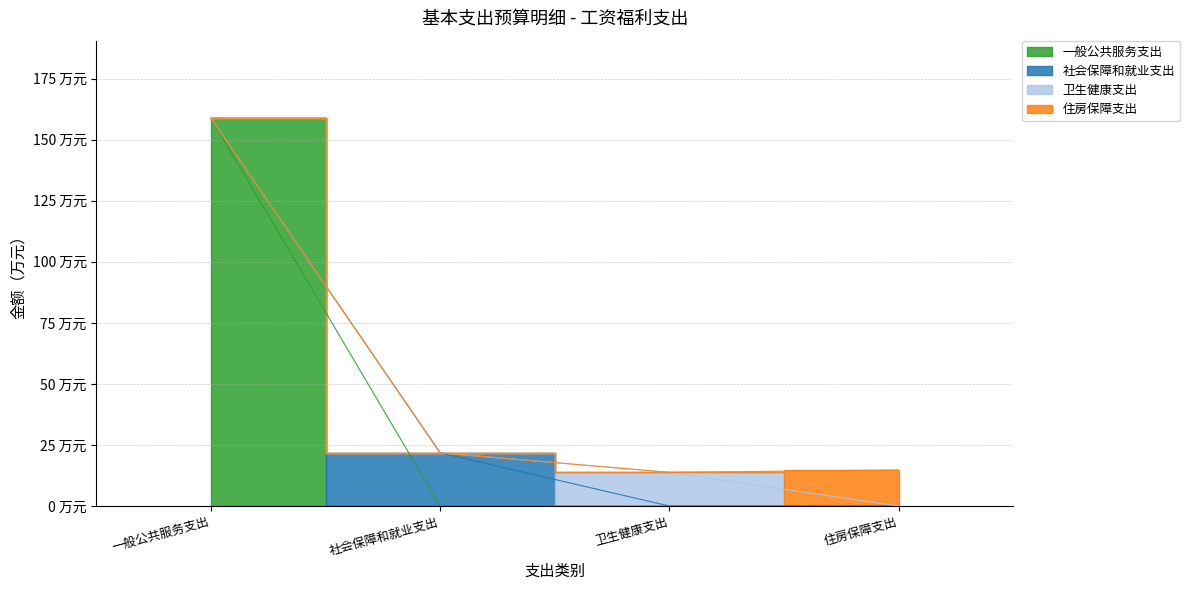

How many categories are shown in the chart?

4